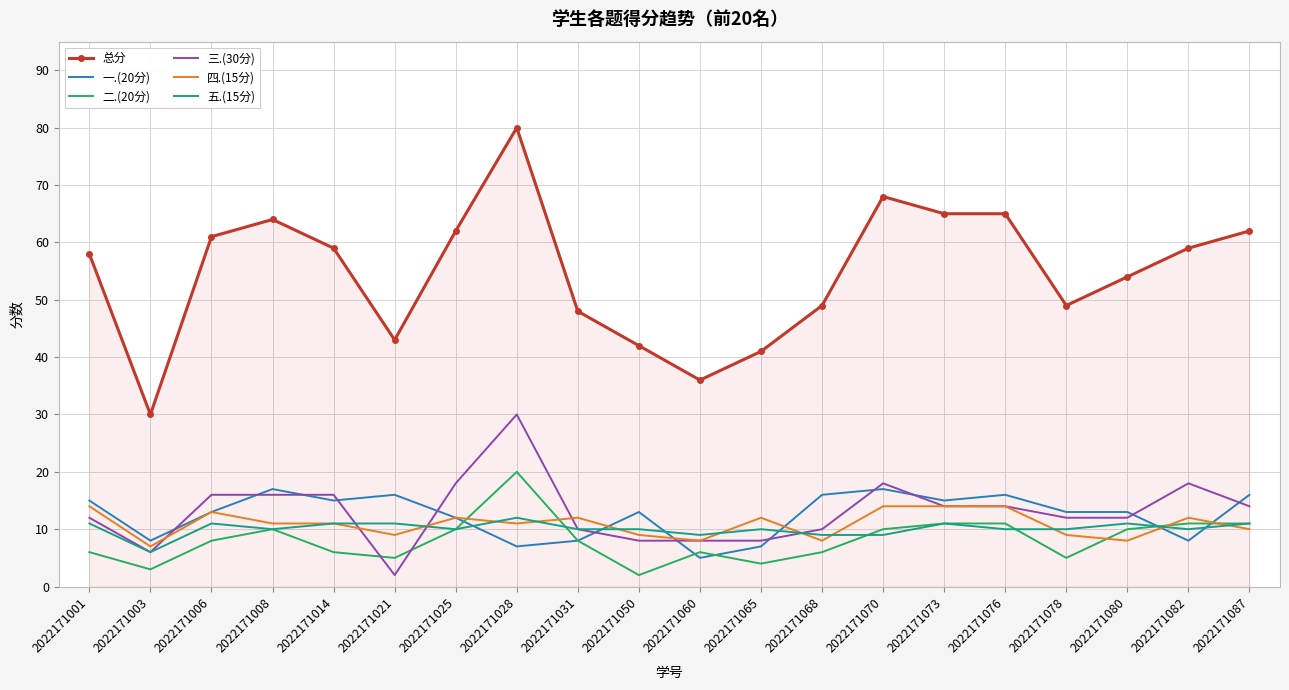

How many categories are shown in the chart?

20